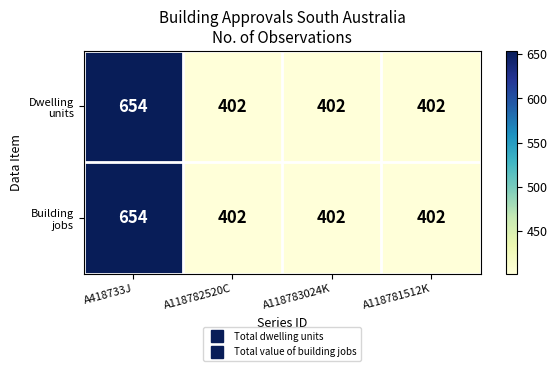

What is the maximum value shown in the chart?

654